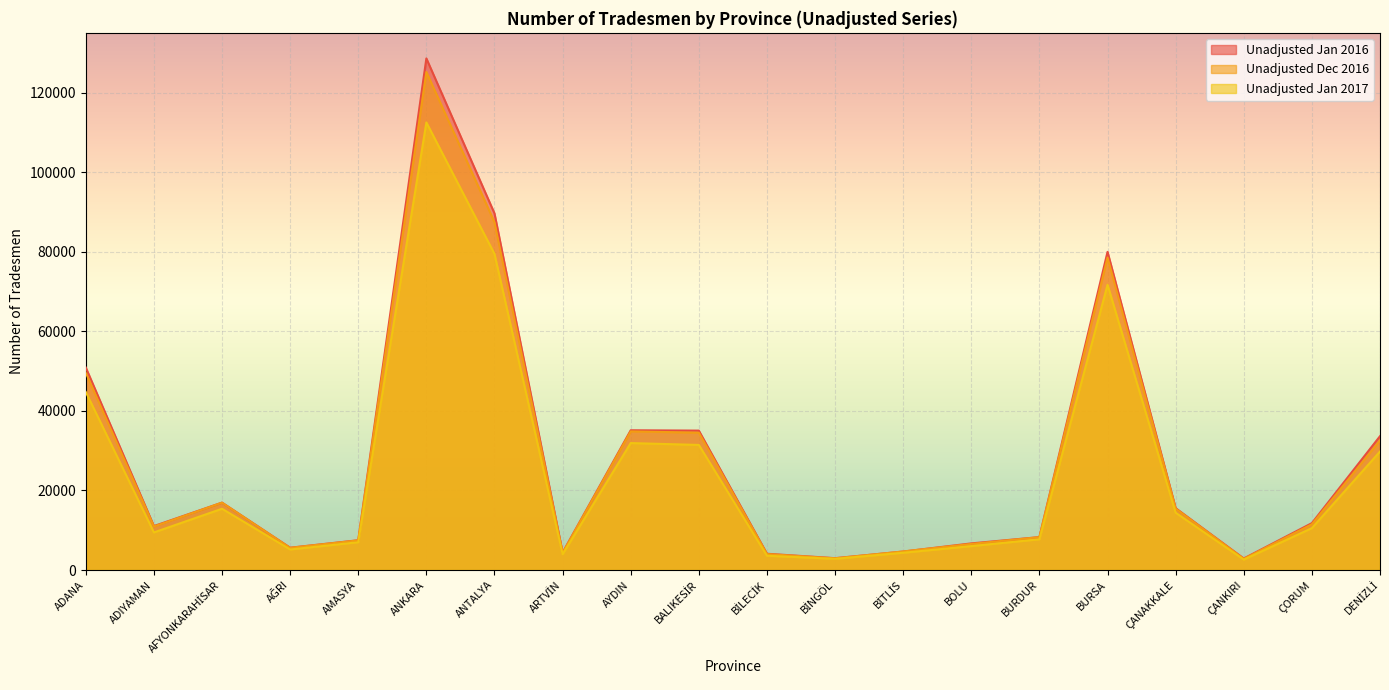

Between BOLU and BURDUR, which series saw the biggest shift?

Unadjusted Jan 2017